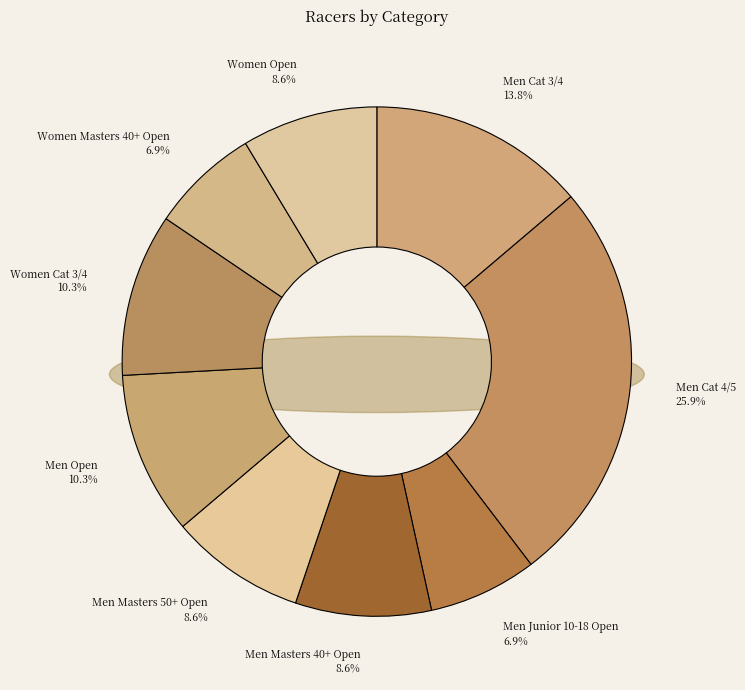

To the nearest percent, what percentage of the pie is Women Cat 3/4?

10%